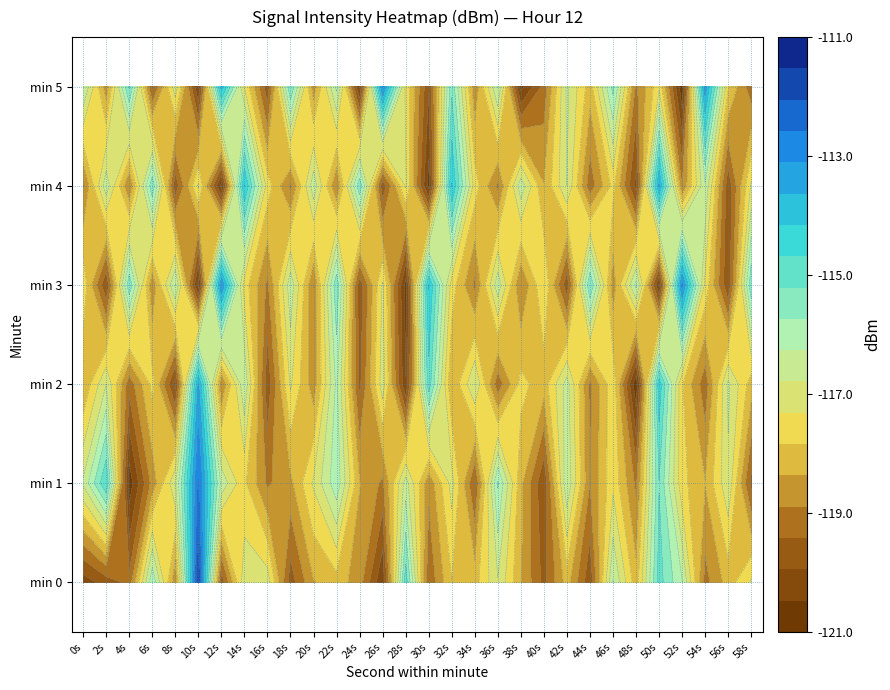

Which label corresponds to the largest value in the chart?

10s